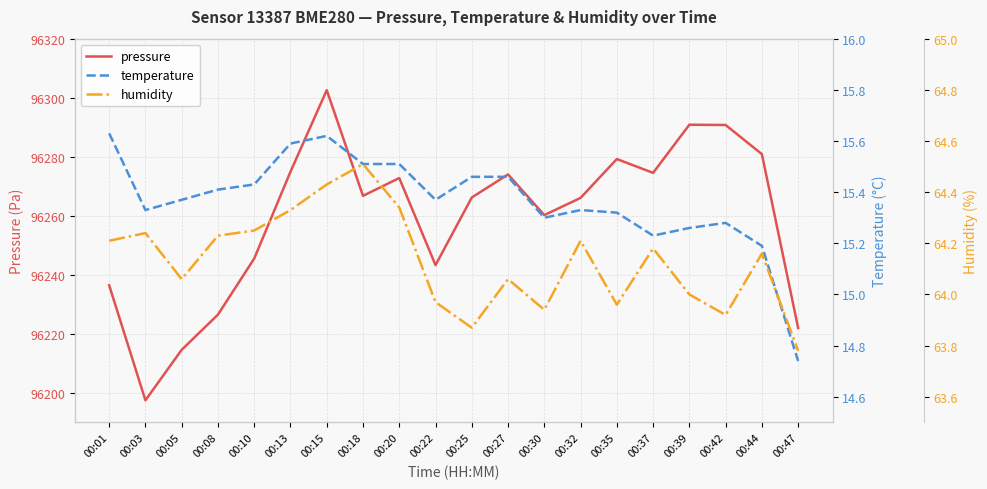

What is the minimum value for humidity?

63.8